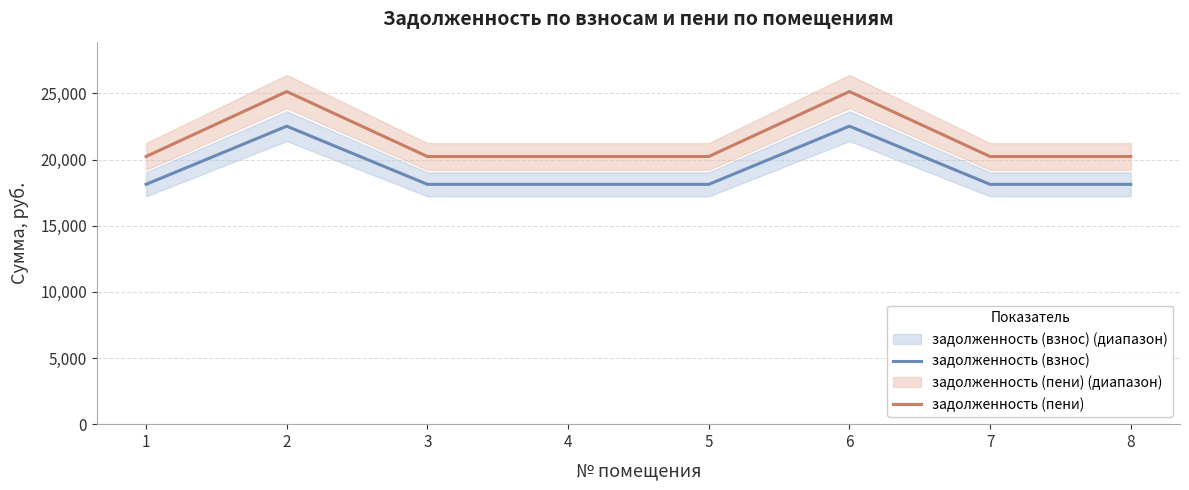

List the labels in order of задолженность (взнос) value, largest first.

2, 6, 1, 3, 4, 5, 7, 8